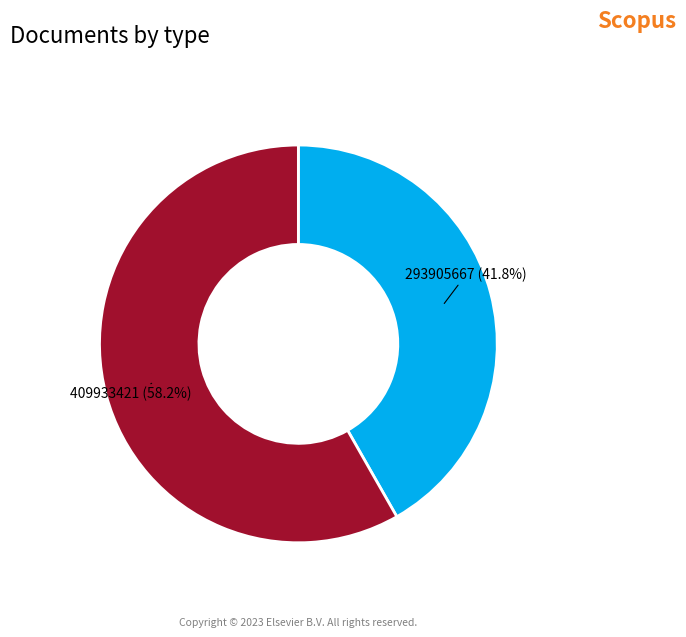

Does any single category account for the majority?

Yes